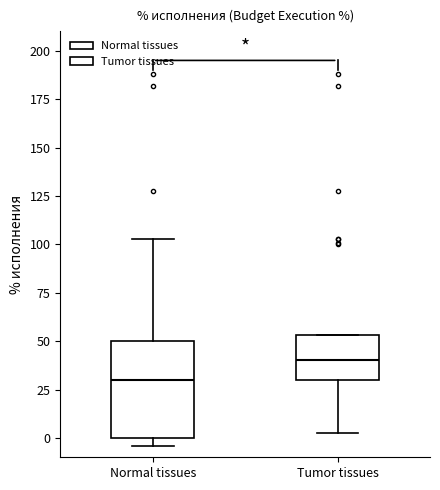

Where is the upper edge of the box for Tumor tissues on the y-axis? The values are not printed on the chart, so give them approximately, as read against the axis.

55